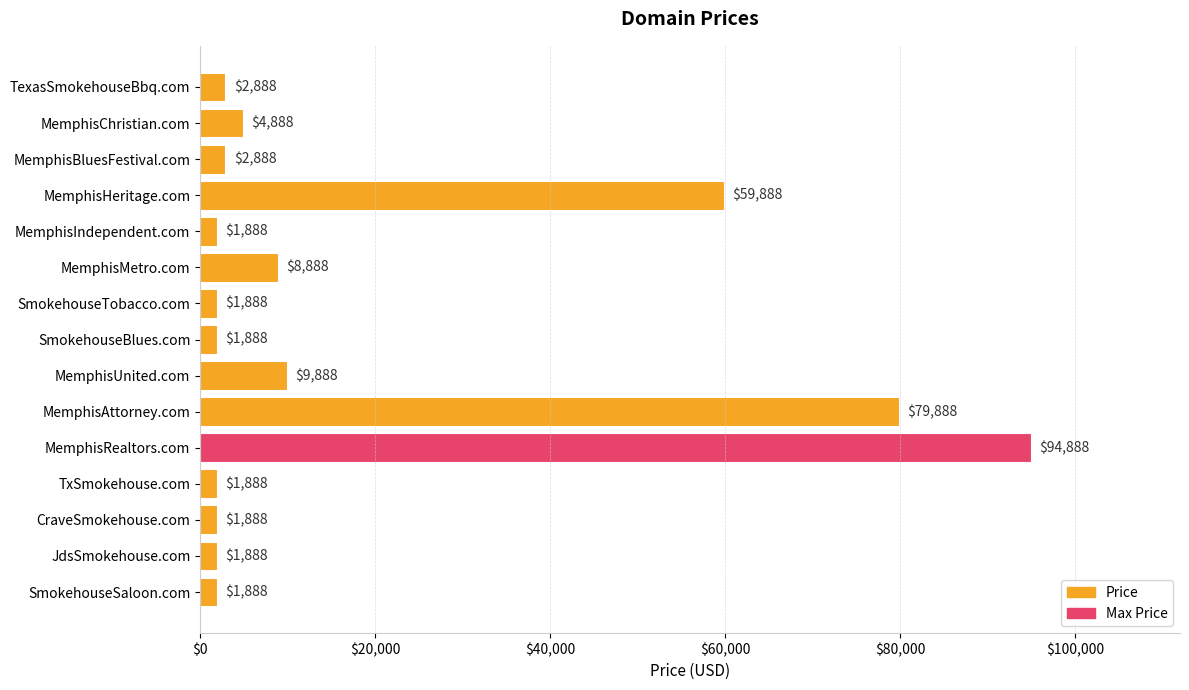

What is the sum of all values?

277320